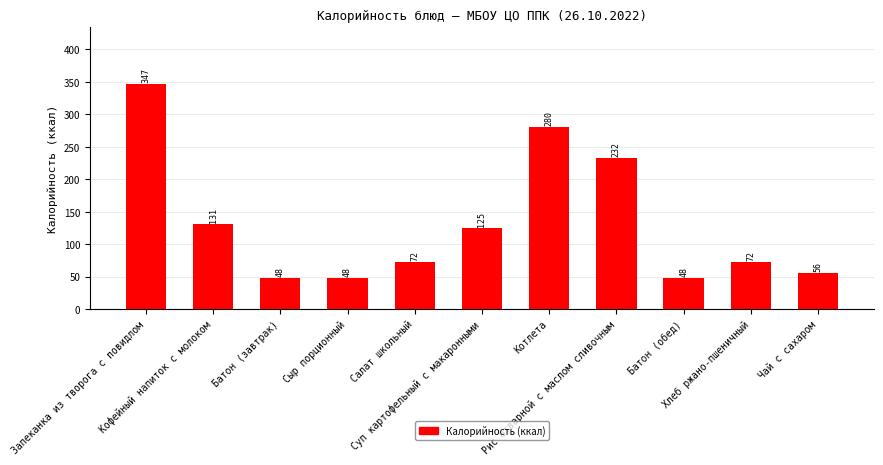

Approximately how many times larger is the value at Хлеб ржано-пшеничный compared to Батон (обед)?

1.5